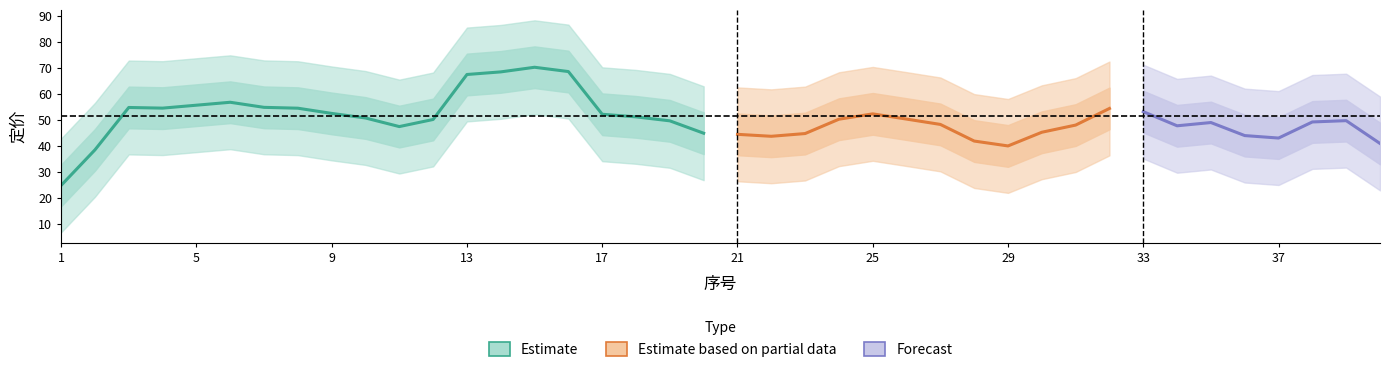

How many categories are shown in the chart?

40